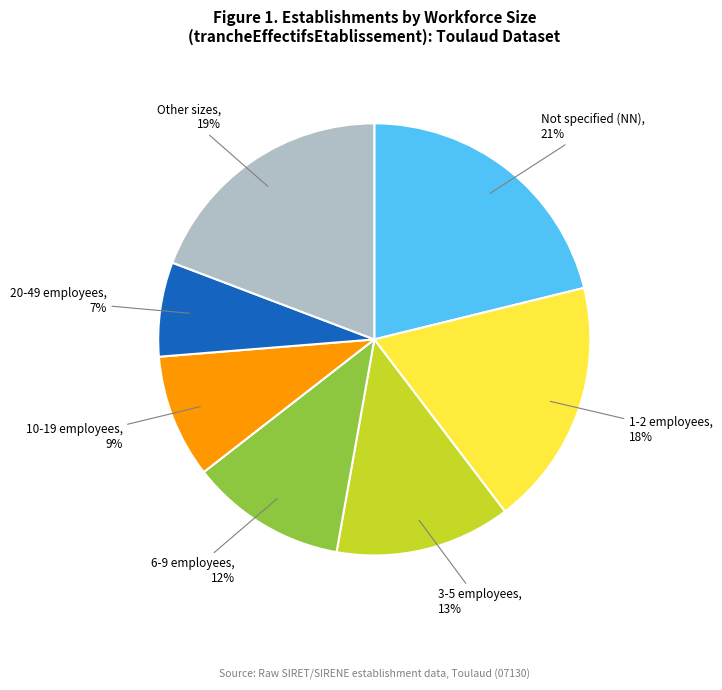

Is there a majority slice in this chart?

No